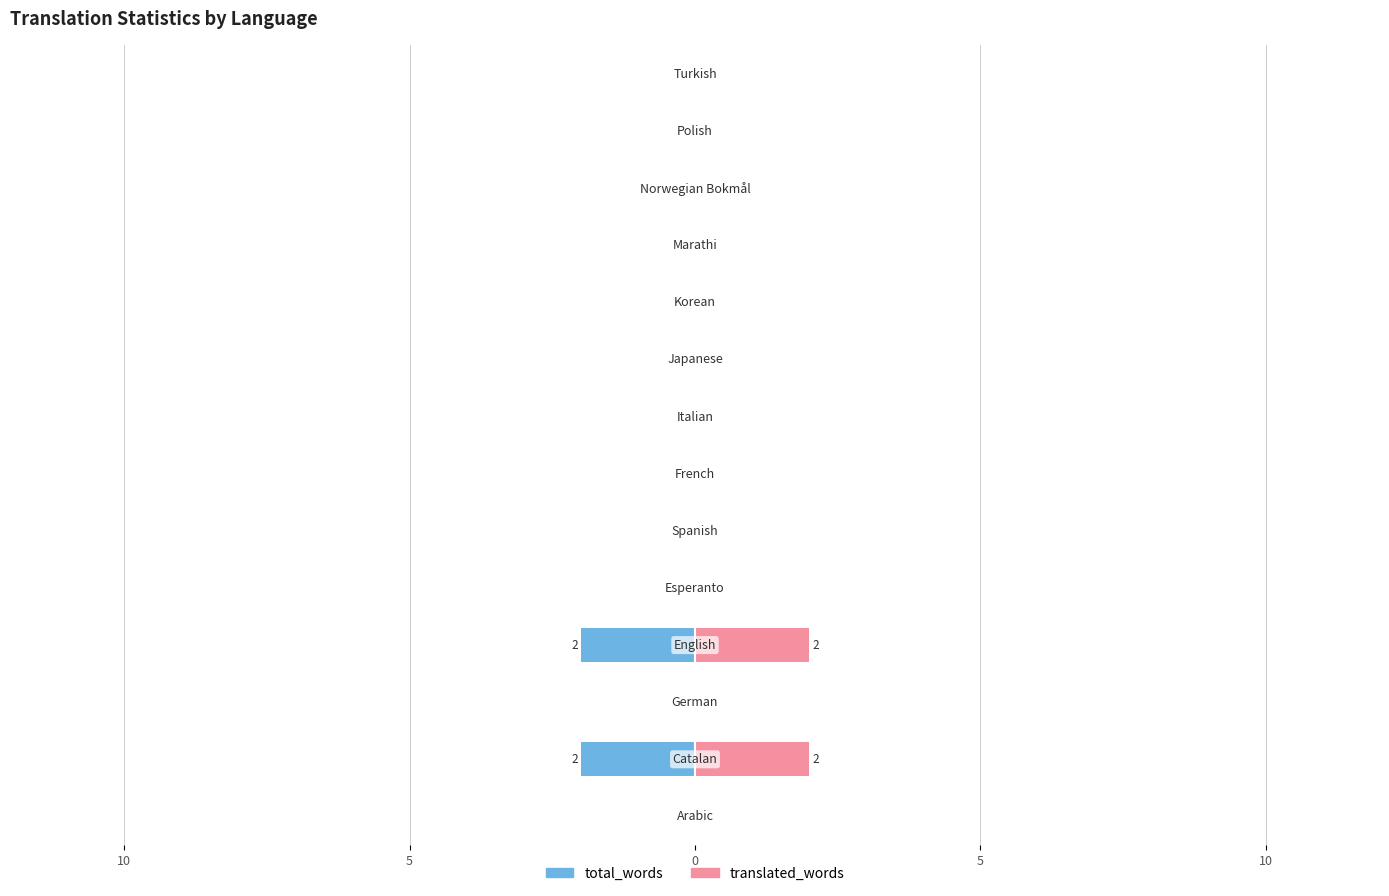

Which series has the widest spread of values?

total_words